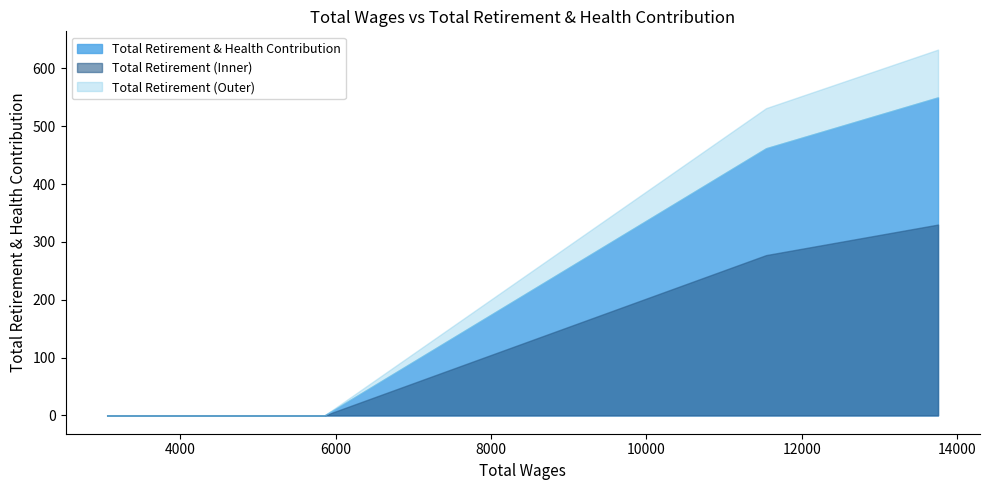

At which label is the value closest to 275?

11539.0